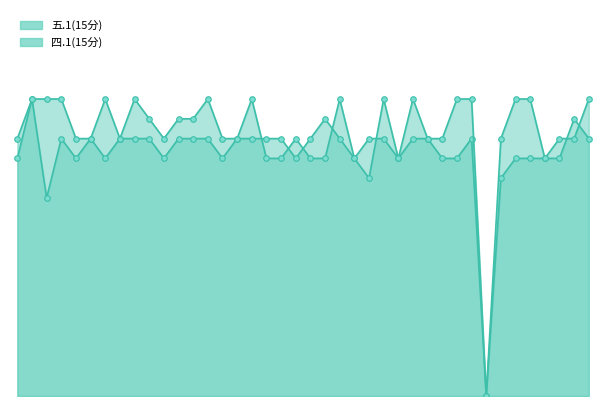

What is the difference between the second highest and minimum values in the 五.1(15分) series?

14